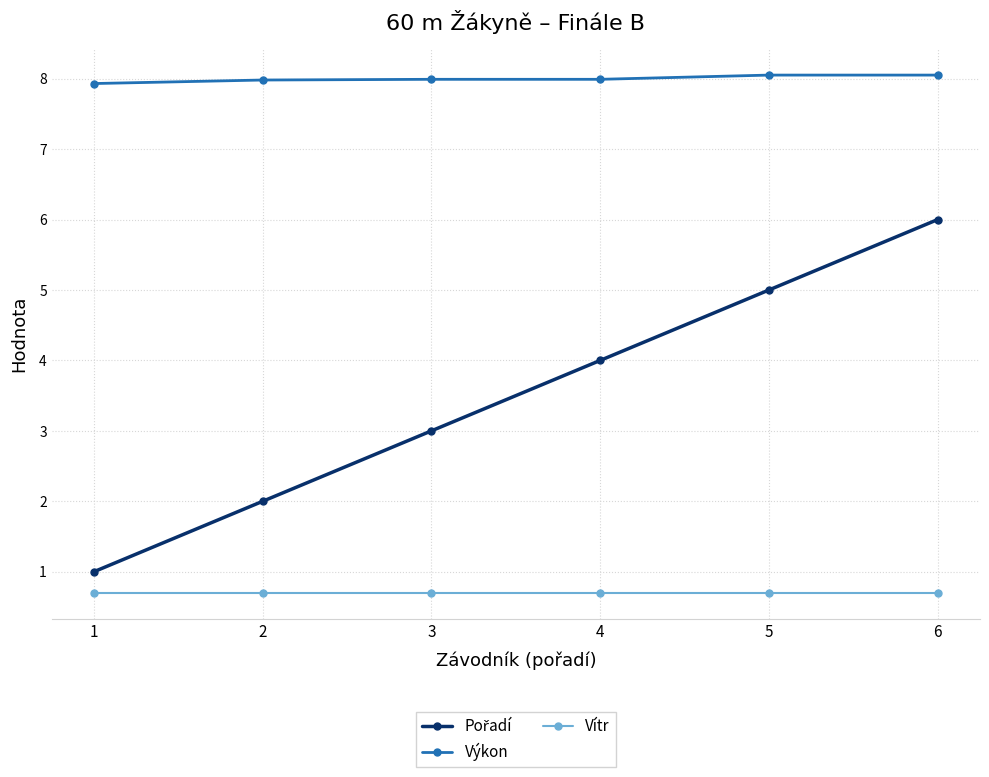

How many categories are shown in the chart?

6